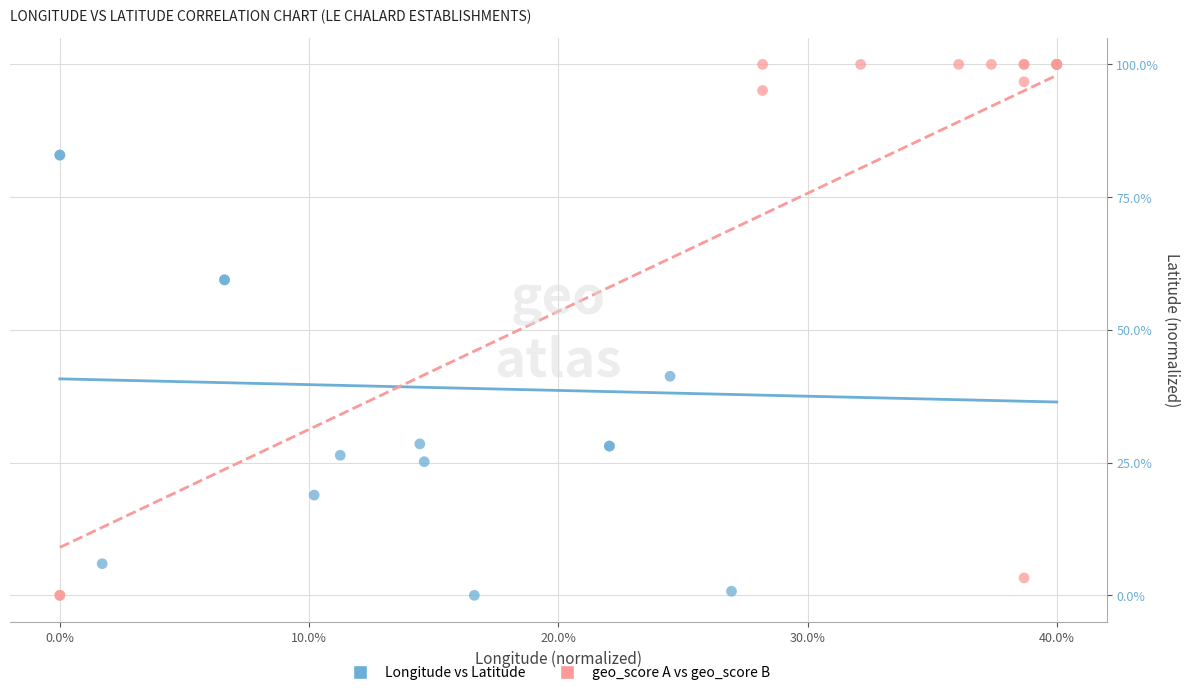

What are all the series names shown in the legend?

Longitude vs Latitude, geo_score A vs geo_score B